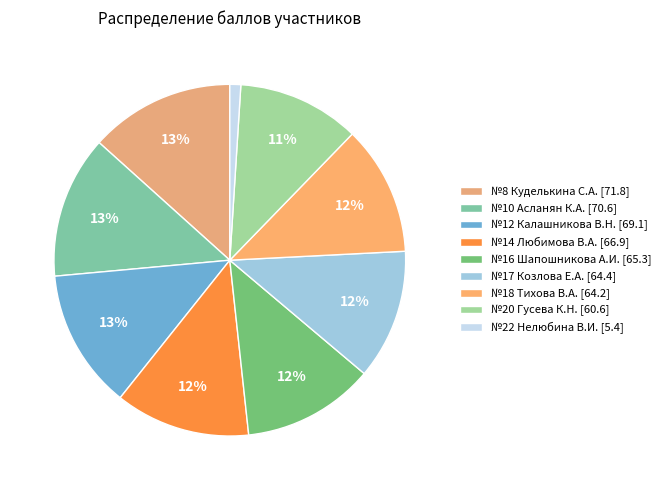

To the nearest percent, what is the average slice percentage?

11%